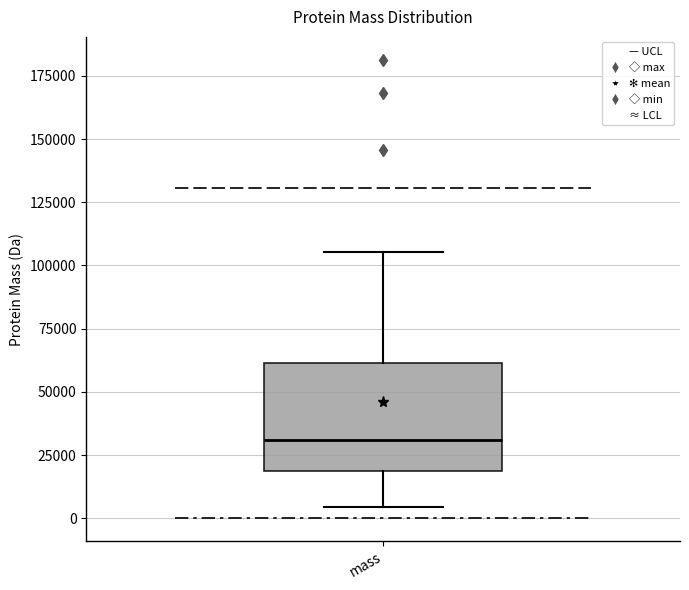

Transcribe this box plot: give where the median line is, the range the box spans, and where the two whiskers end, as read against the y-axis. The values are not printed on the chart, so give them approximately, as read against the axis.

median 30000, box 20000 to 60000, whiskers 5000 to 105000